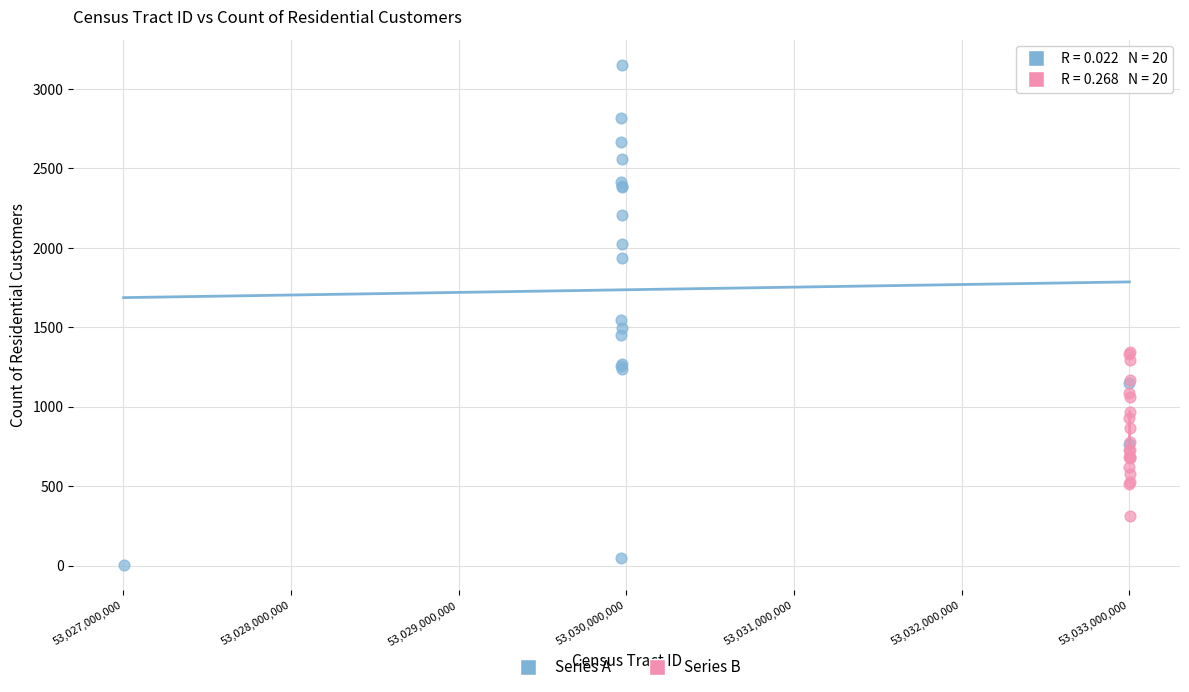

Which series reaches the maximum Y coordinate?

Series A